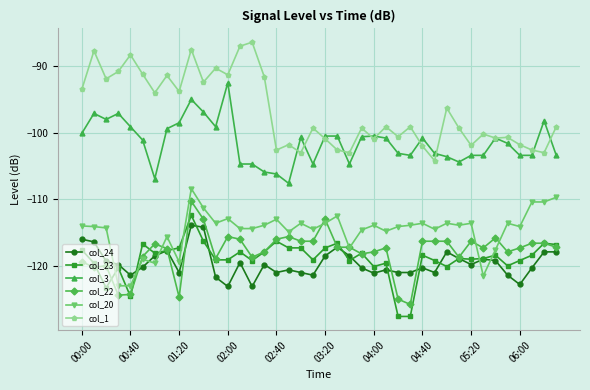

Which series has the largest total across all categories?

col_1